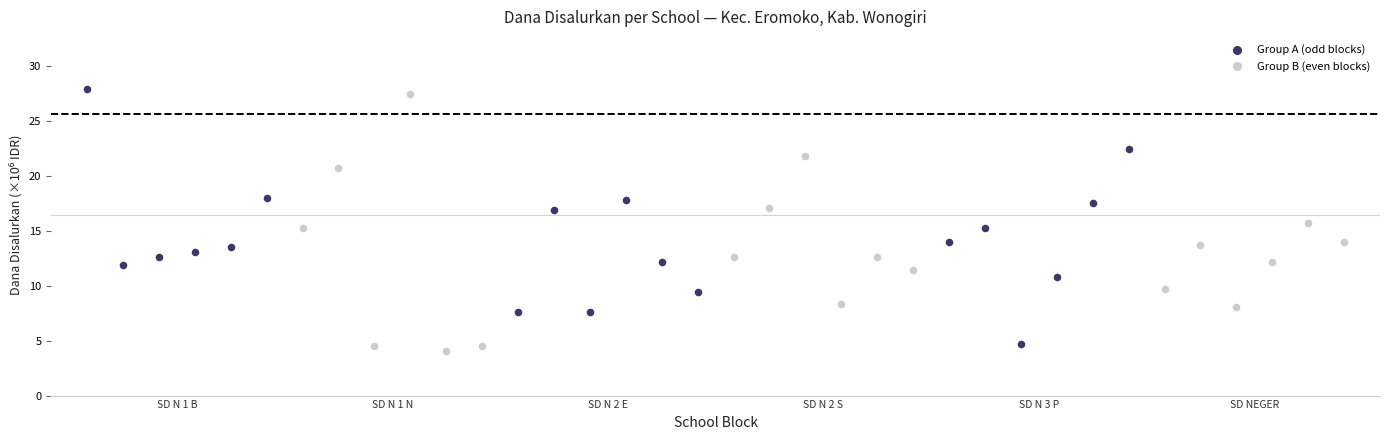

What are all the series names shown in the legend?

Group A (odd blocks), Group B (even blocks)